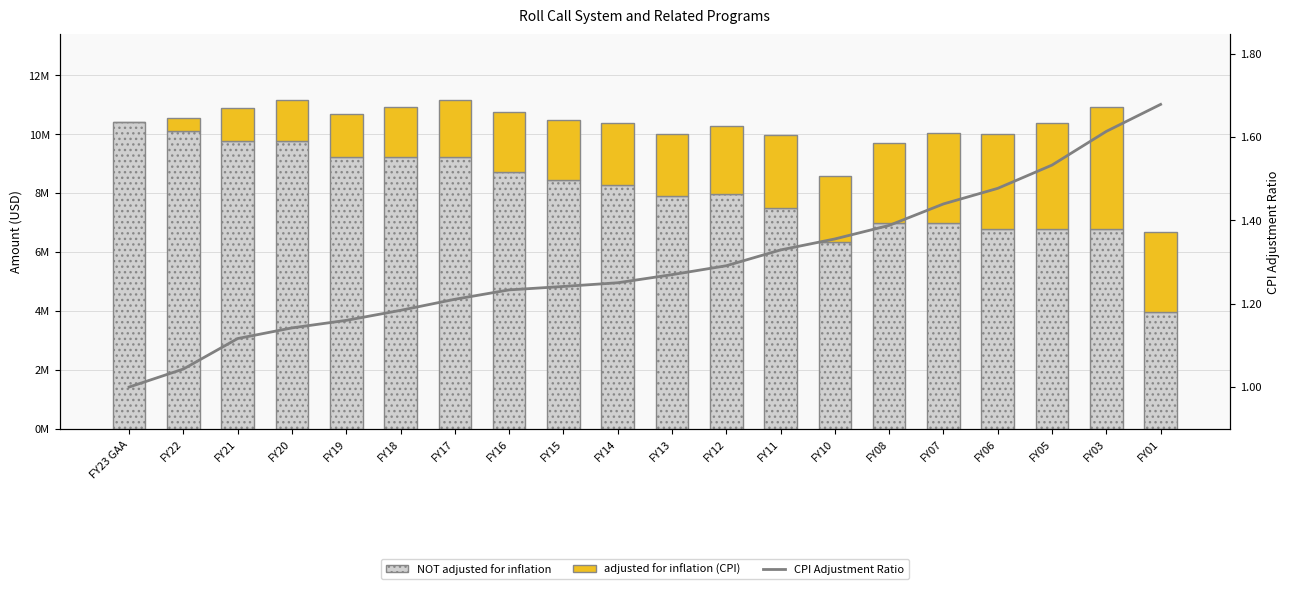

Where does the adjusted for inflation (CPI) series first go above 2126879?

FY12